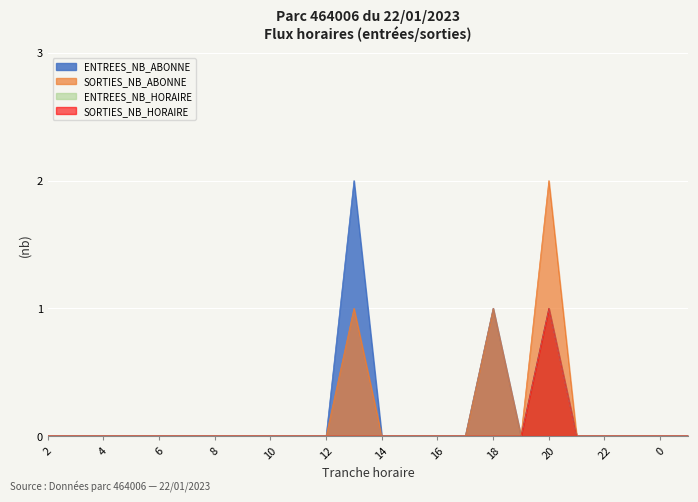

What is the label of the 10th point from the right?

16